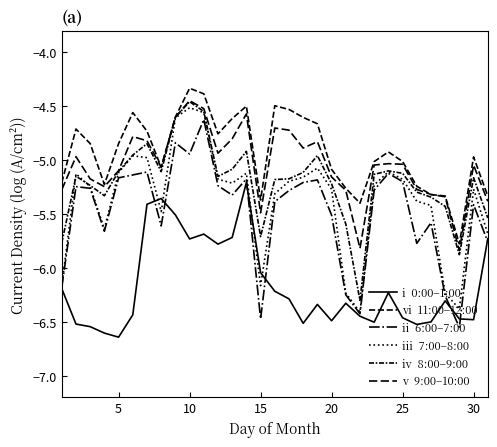

What is the minimum value shown in the chart?

-6.6